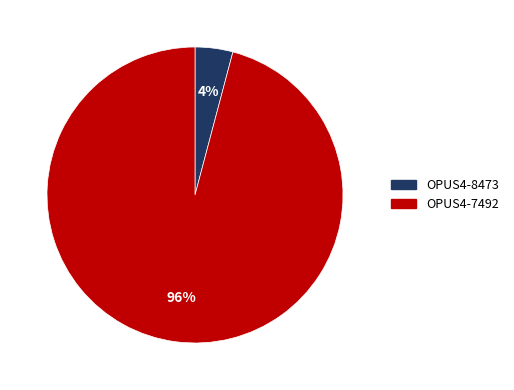

Does OPUS4-7492 account for over 50% of the chart?

Yes